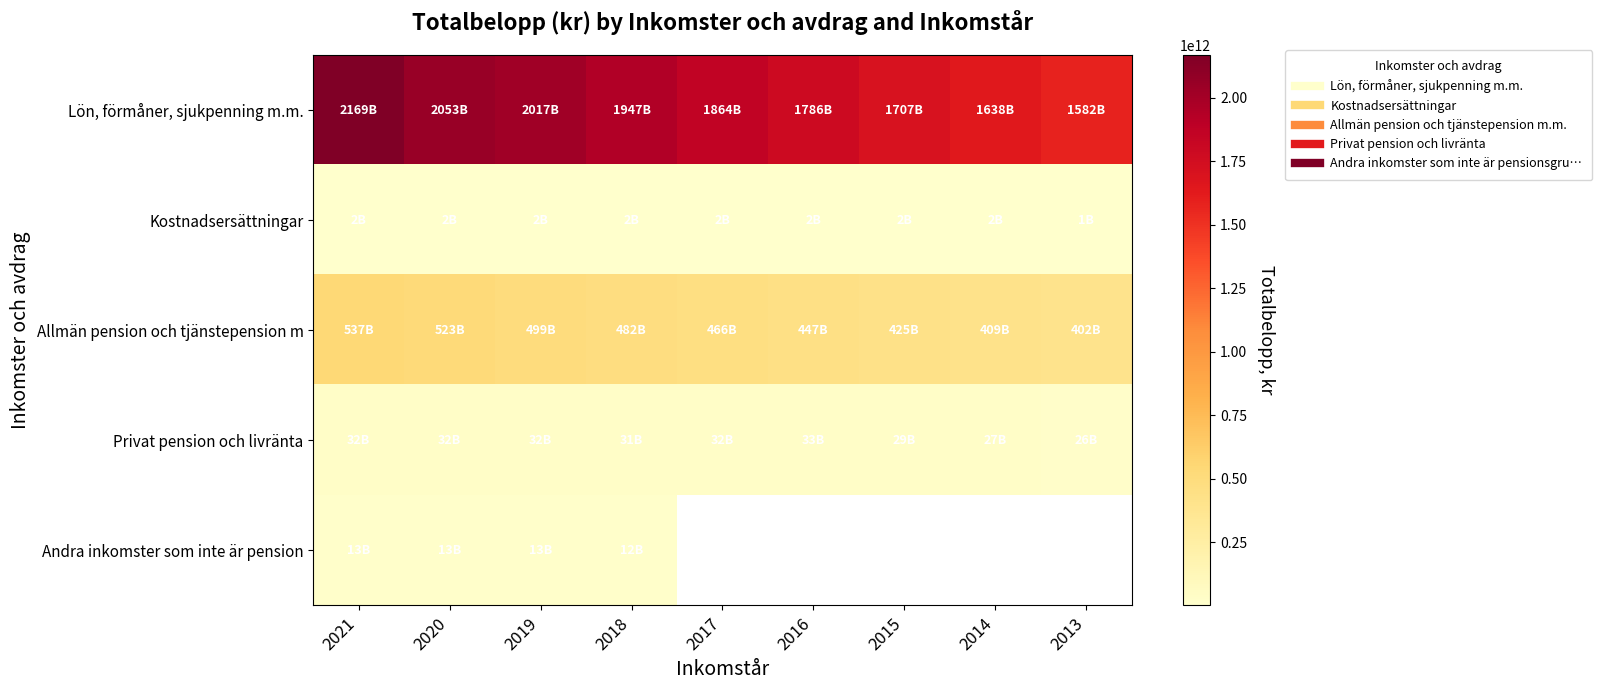

What is the difference between the maximum and minimum values in the Andra inkomster som inte är pension series?

1744084718.0